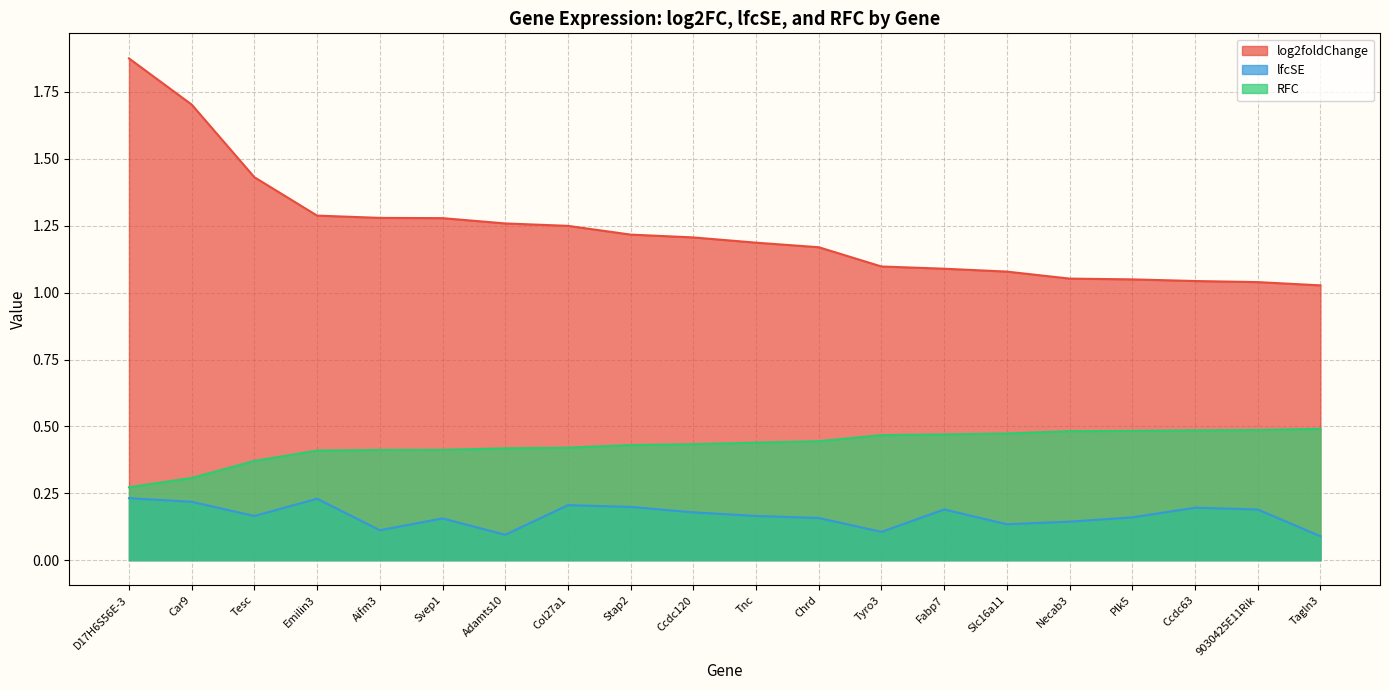

Which category has the lowest value in the RFC series?

D17H6S56E-3